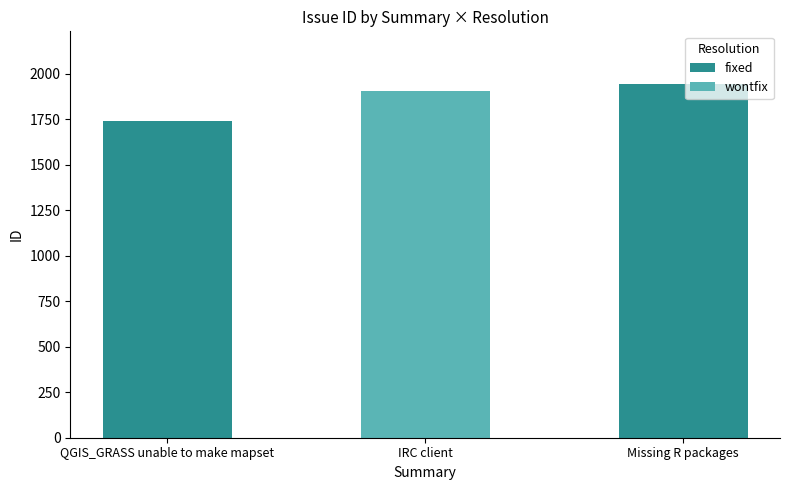

What is the difference between the fixed values at Missing R packages and QGIS_GRASS unable to make mapset?

201